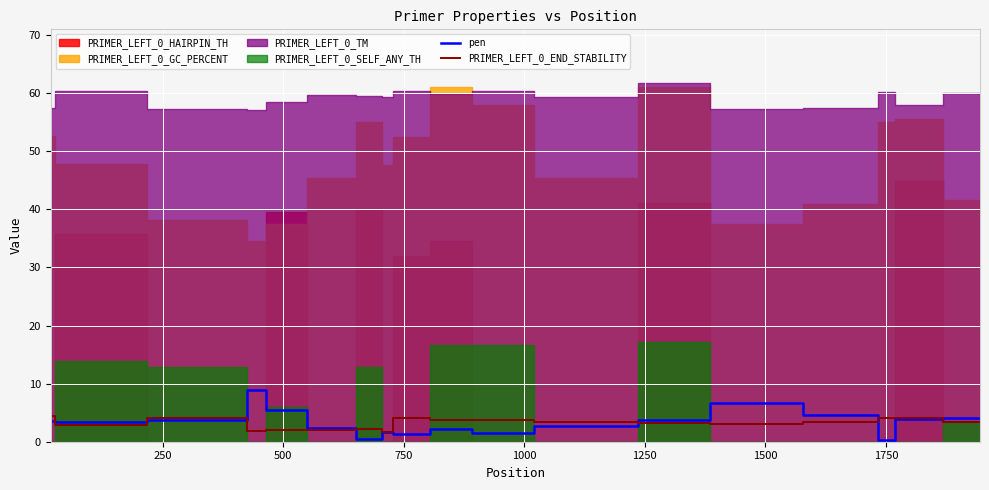

What is the highest value of the PRIMER_LEFT_0_END_STABILITY series?

4.4